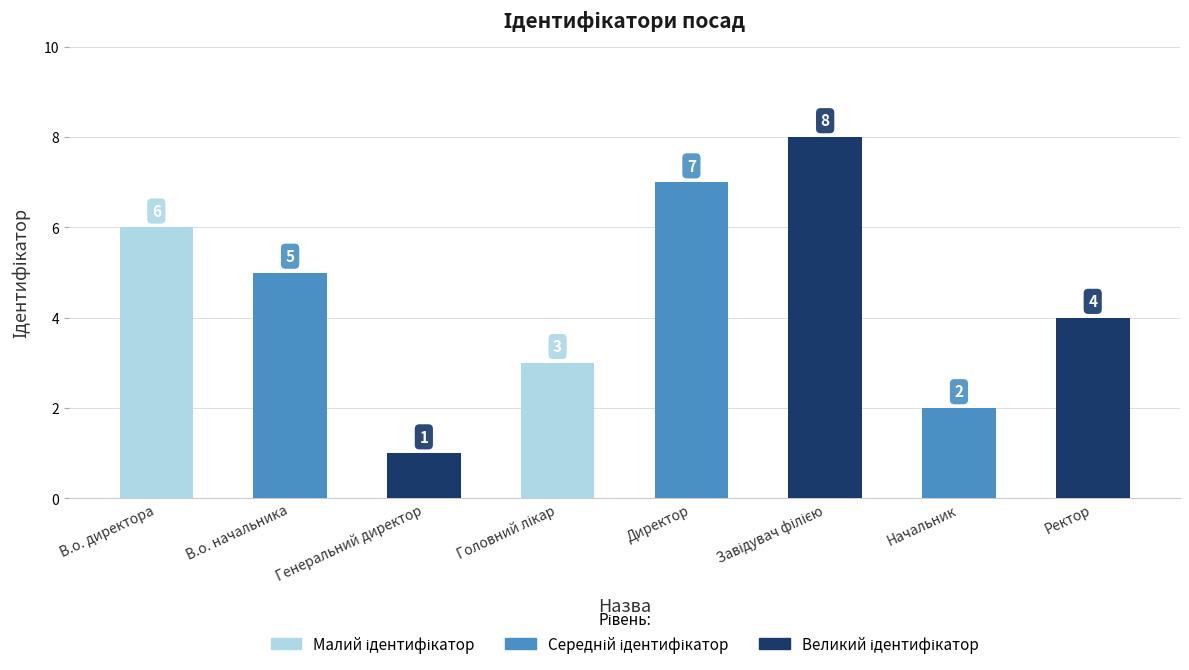

Between В.о. директора and Ректор, which is larger?

В.о. директора